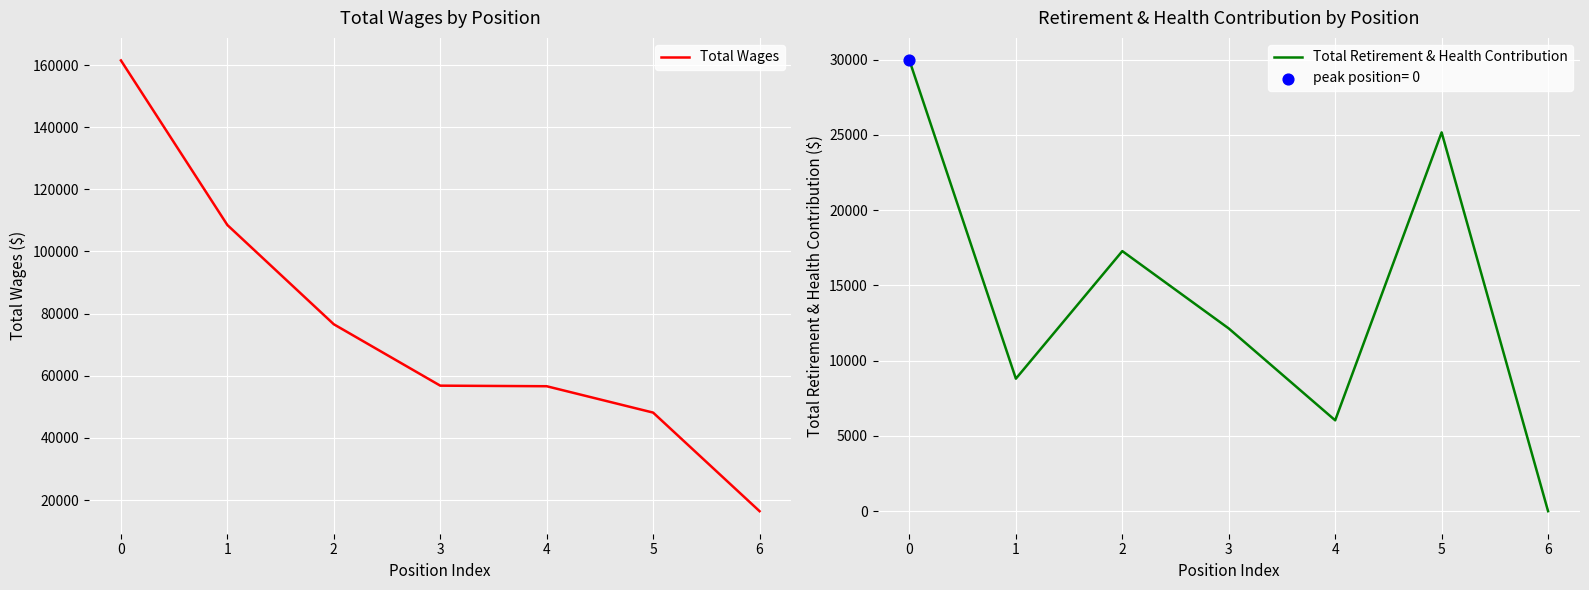

Is the value of Total Retirement & Health Contribution at 2 greater than the value of Total Wages at 3?

No